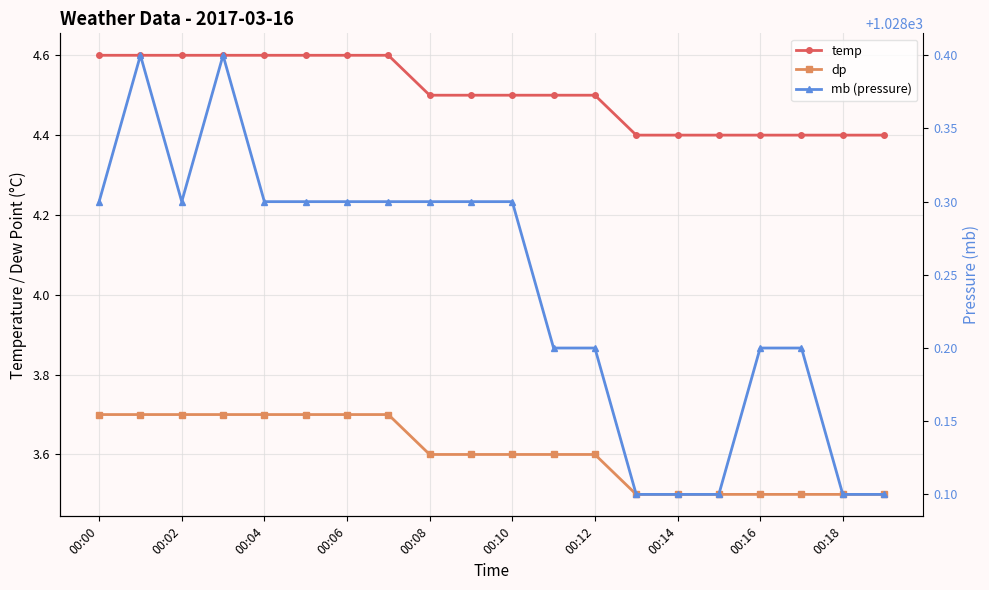

What is the difference between the second highest and minimum values in the mb (pressure) series?

0.3